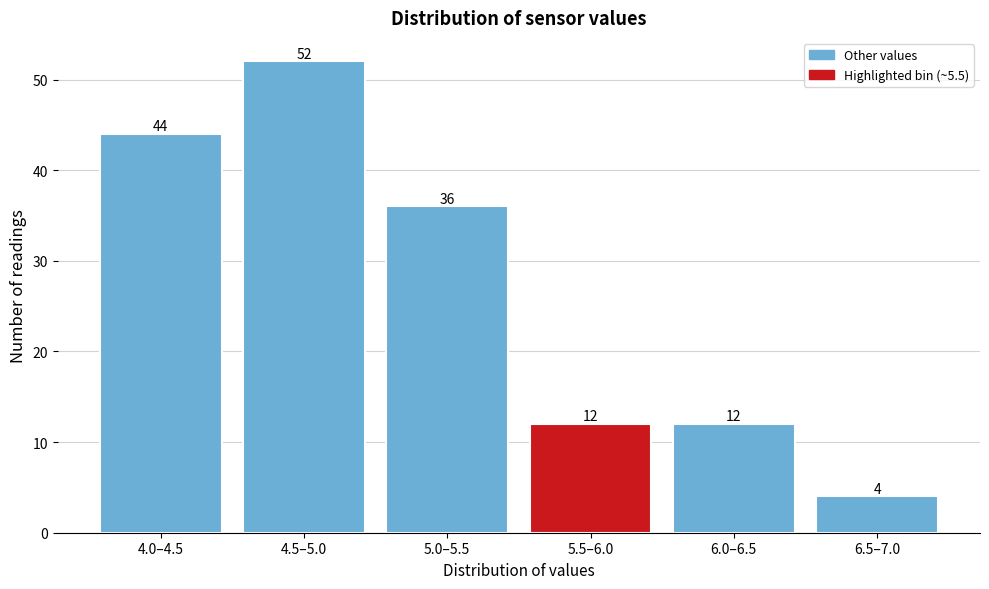

Reading left to right, list all the values displayed in this chart.

4.0–4.5=44	4.5–5.0=52	5.0–5.5=36	5.5–6.0=12	6.0–6.5=12	6.5–7.0=4